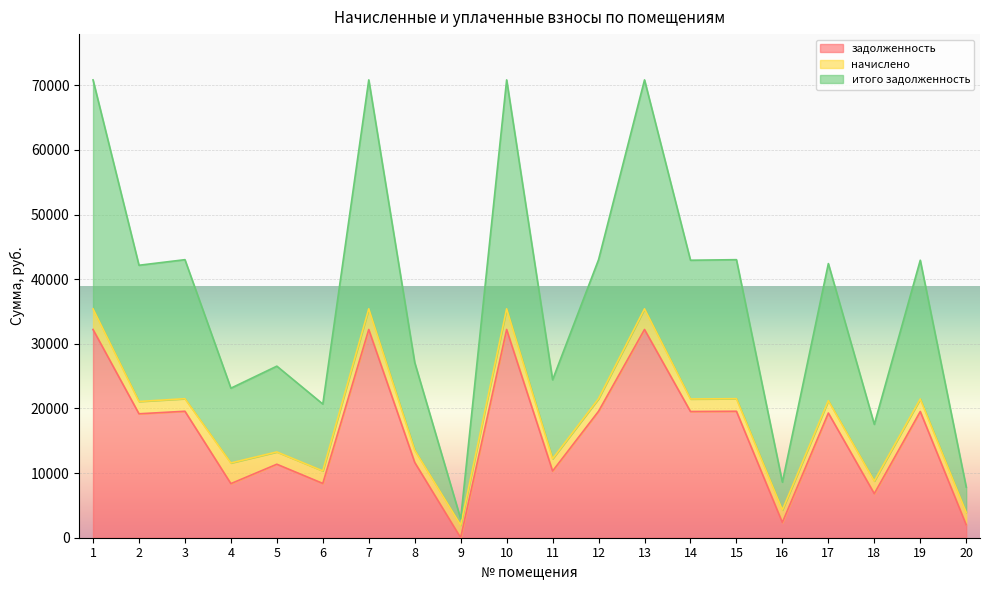

The value of задолженность at 5 is 19944.0. True or false?

False